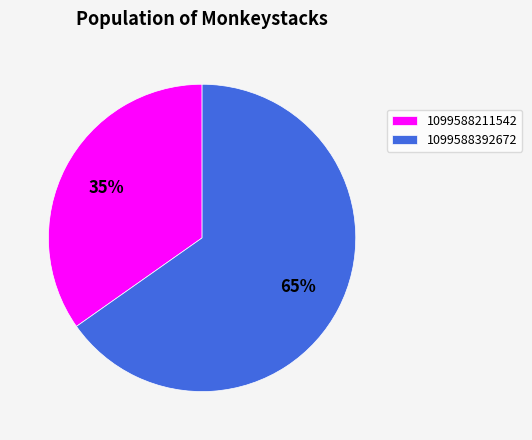

Is it true that 1099588211542 is 35% of the pie?

True